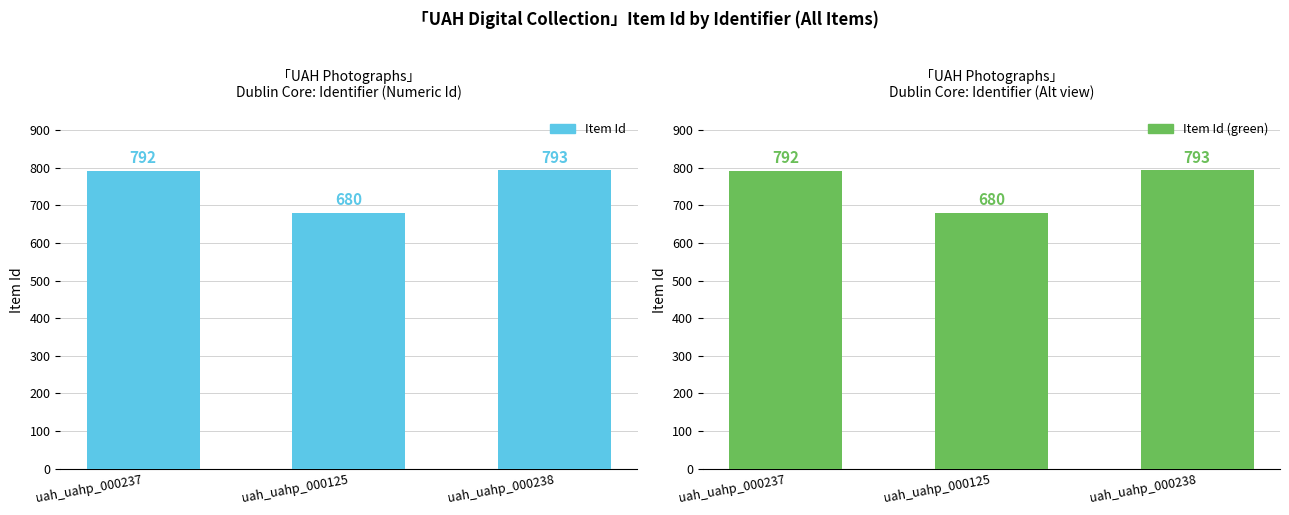

What is the minimum value shown in the chart?

680